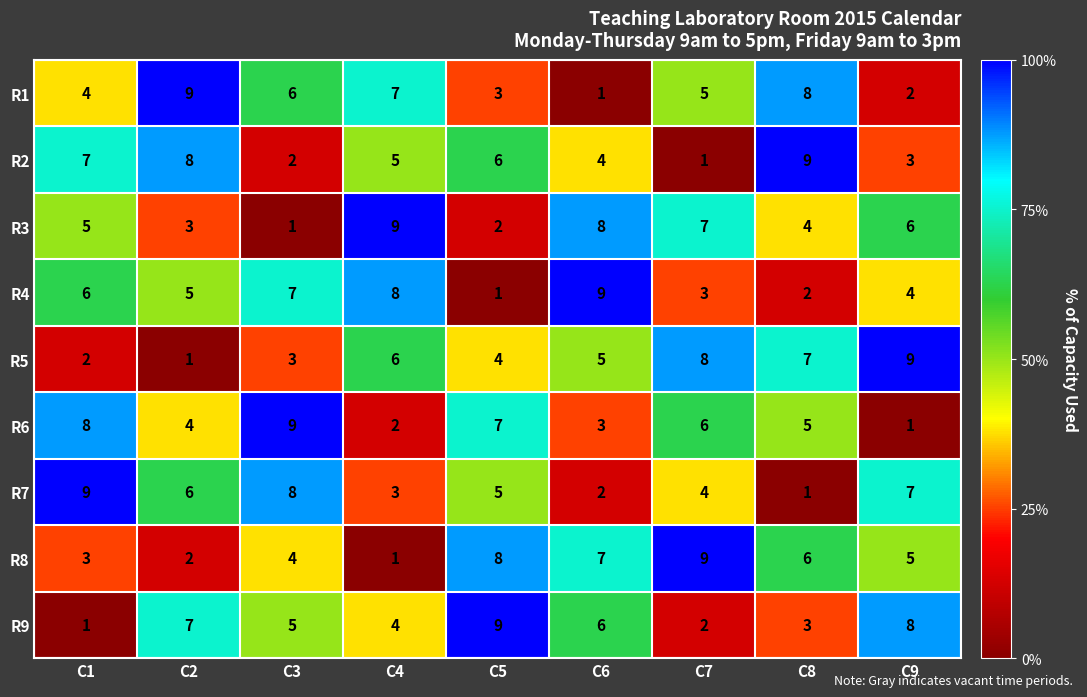

What is the greatest value displayed?

9